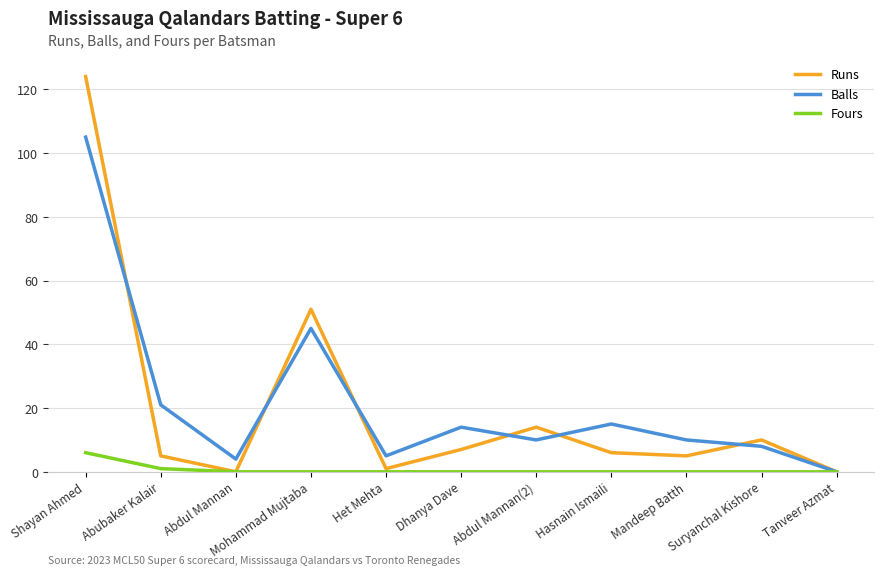

True or false: Runs has a value of 0 at Abdul Mannan.

True